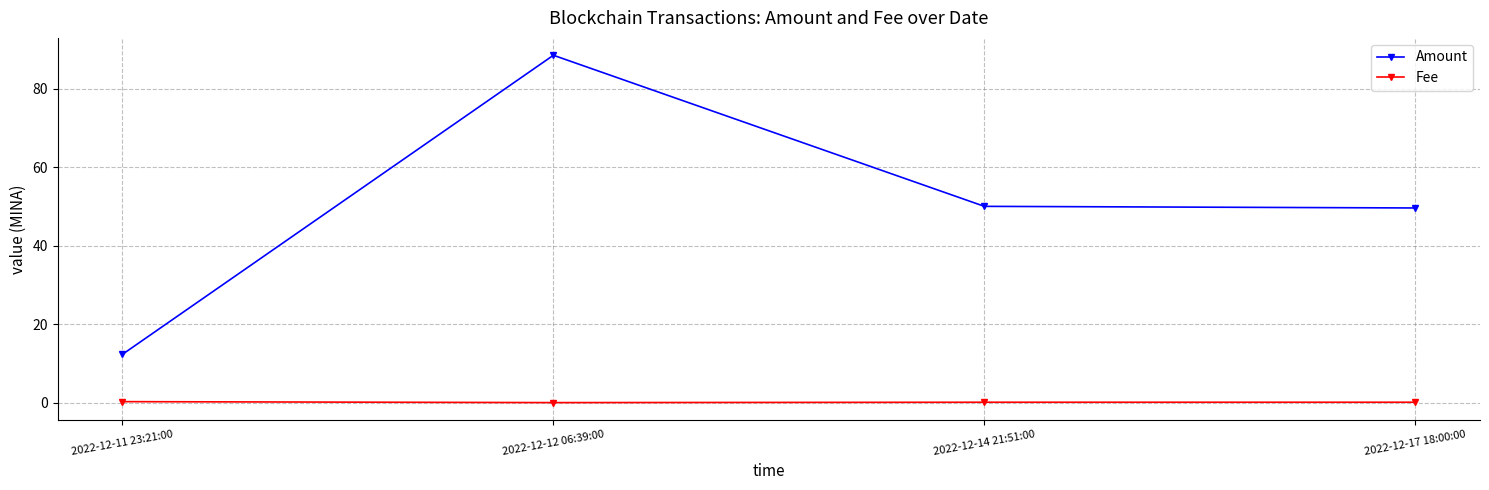

At which category does Amount reach its first local peak?

2022-12-12 06:39:00